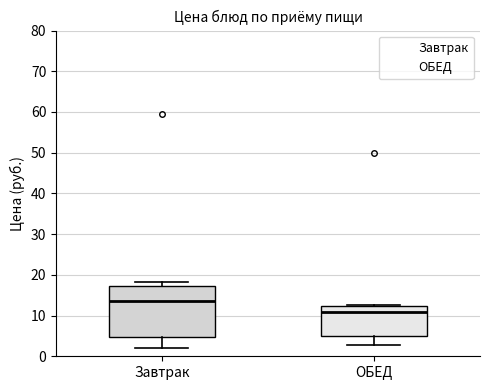

Which box is the tallest, from its lower edge to its upper edge?

Завтрак